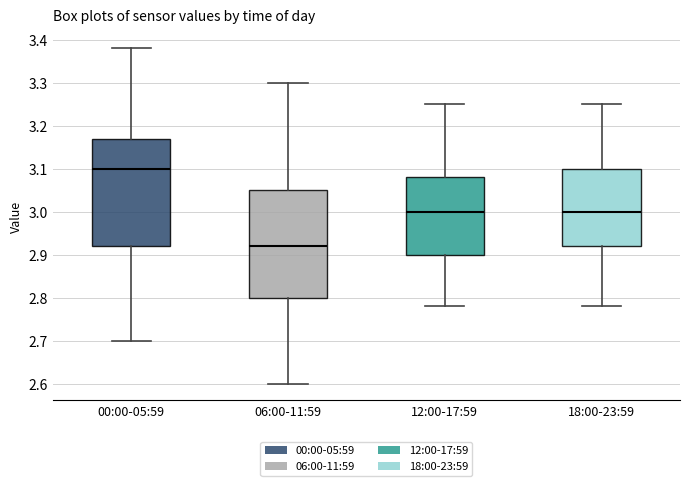

Which box has the lowest median line?

06:00-11:59